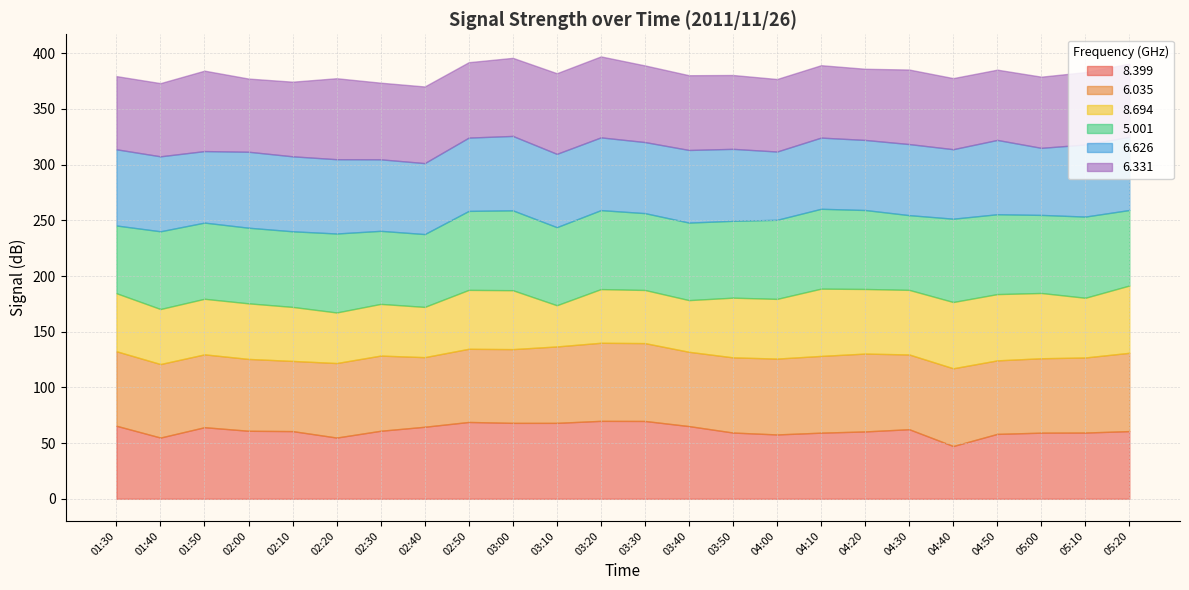

How many series are shown in this chart?

6